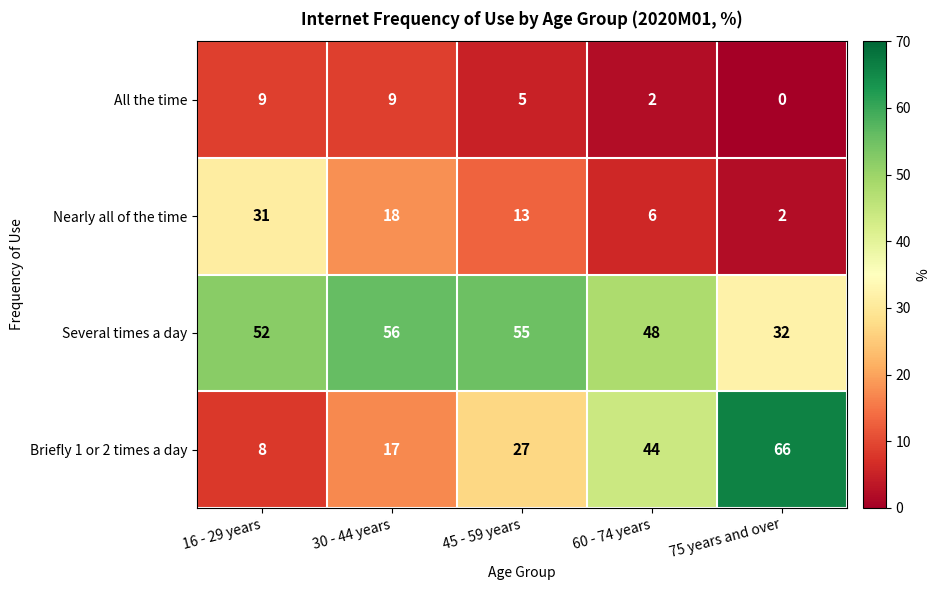

At 45 - 59 years, list the series in order from smallest to largest.

All the time, Nearly all of the time, Briefly 1 or 2 times a day, Several times a day